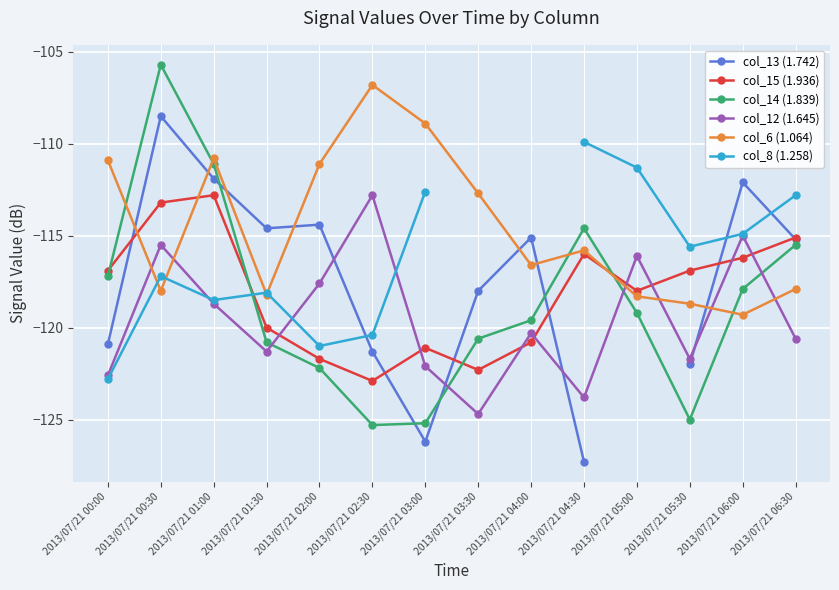

In col_13 (1.742), how many points are higher than both neighbors (excluding endpoints)?

4